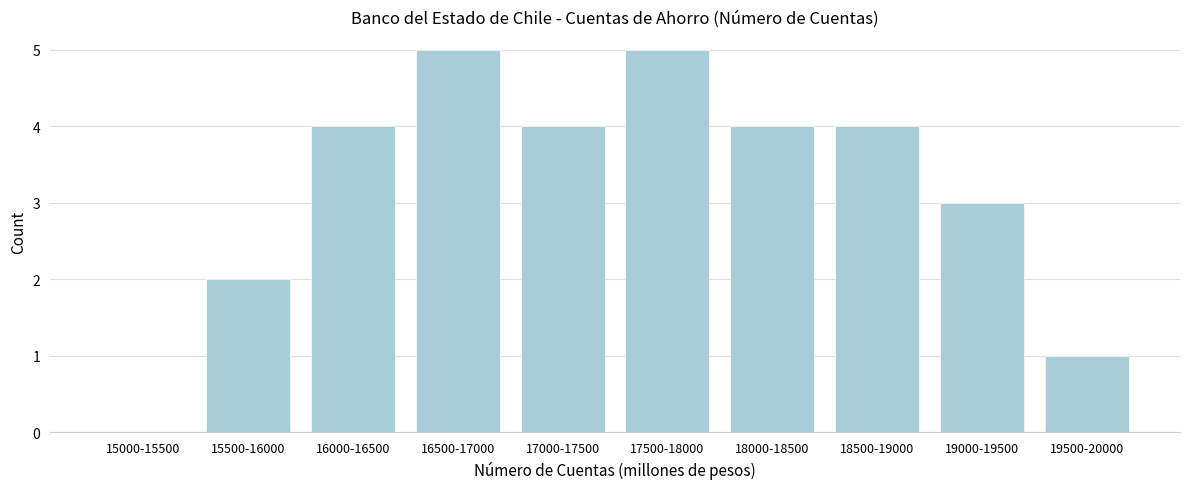

Reading left to right, extract all data points from this chart.

15000-15500=0	15500-16000=2	16000-16500=4	16500-17000=5	17000-17500=4	17500-18000=5	18000-18500=4	18500-19000=4	19000-19500=3	19500-20000=1